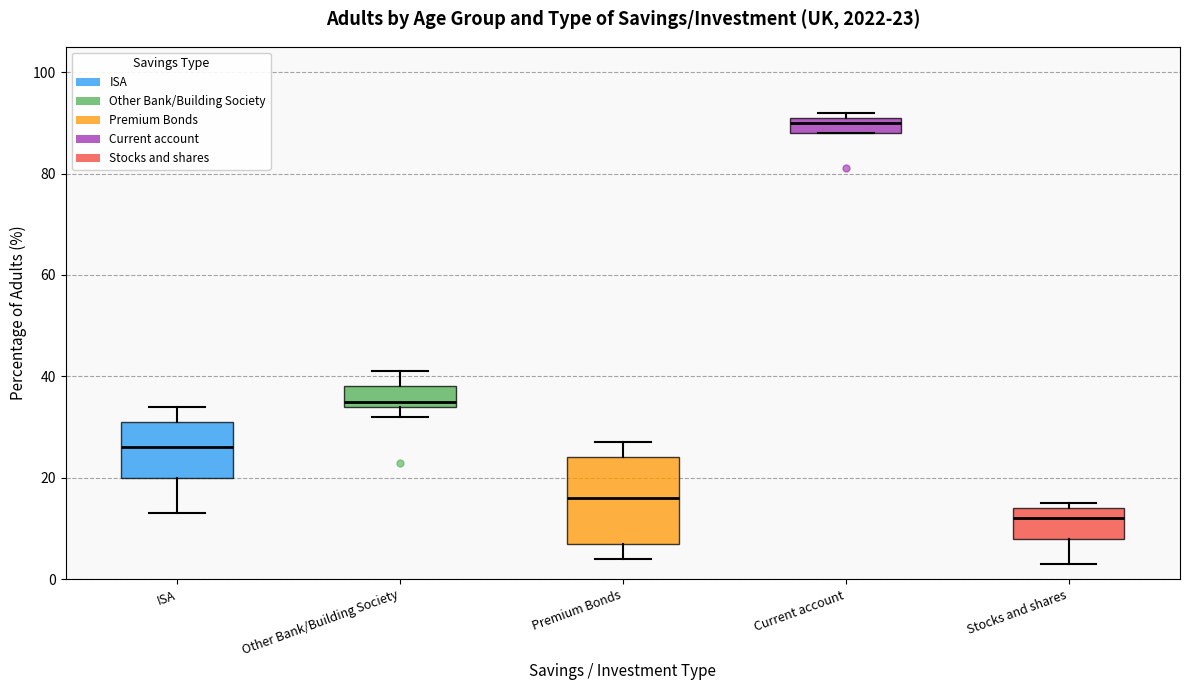

Which box's median line is the highest?

Current account